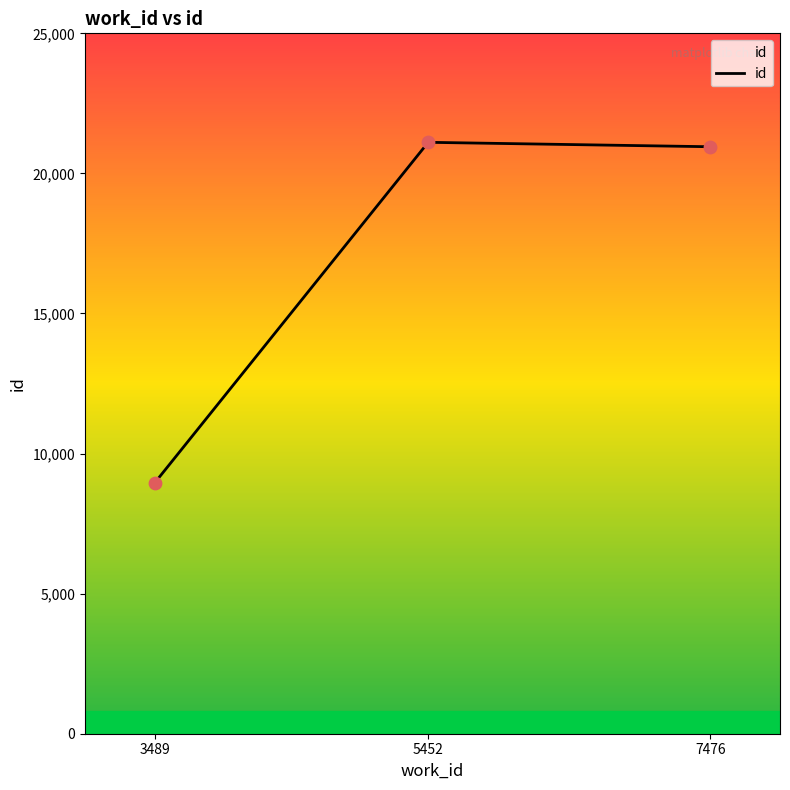

What is the minimum value for id?

8949.0